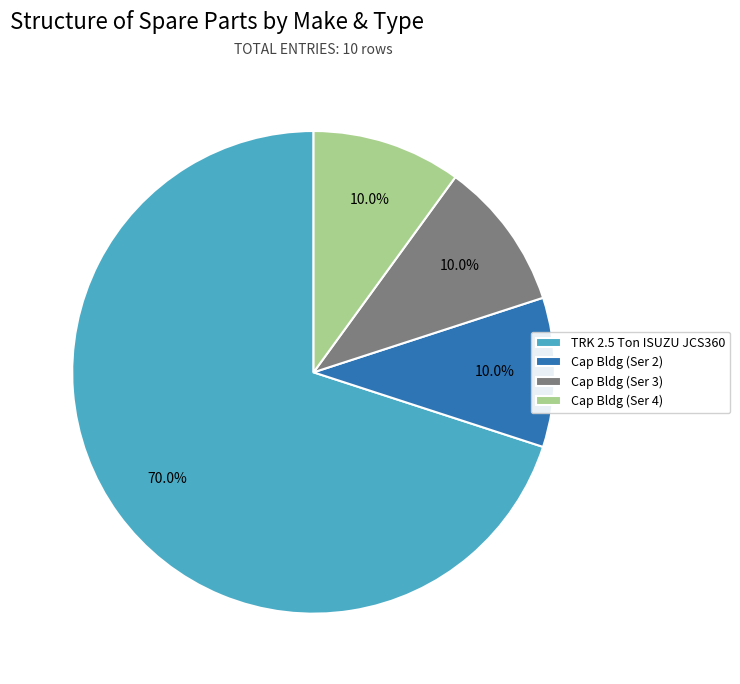

Is it true that Cap Bldg (Ser 3) is 5% of the pie?

False